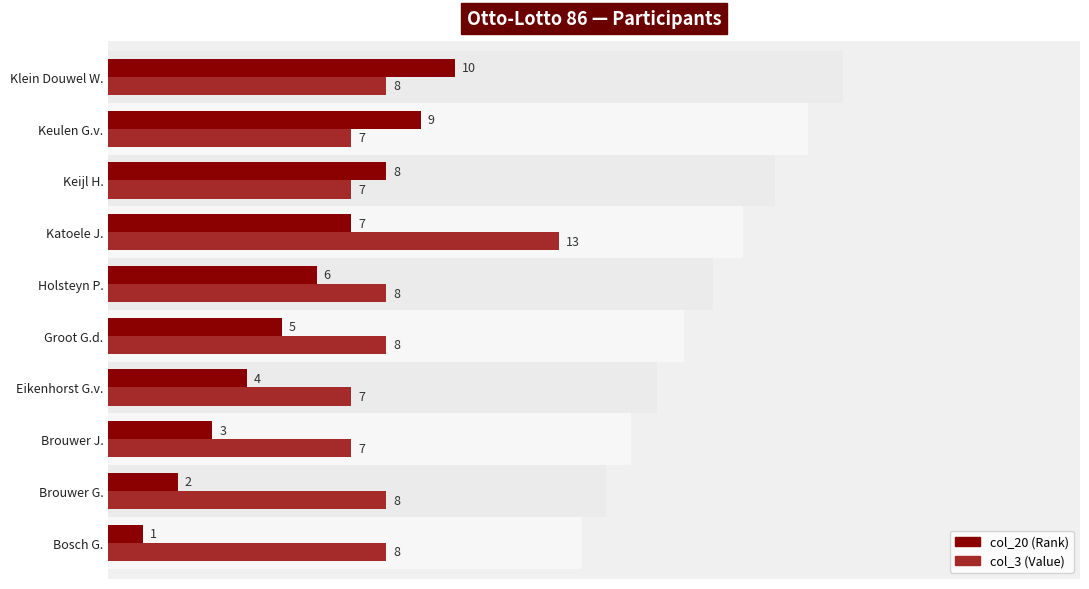

What is the sum of all col_3 values?

81